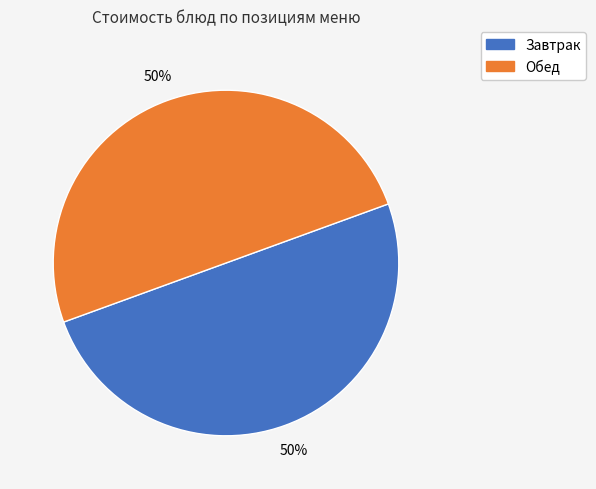

To the nearest percent, what is the average slice percentage?

50%